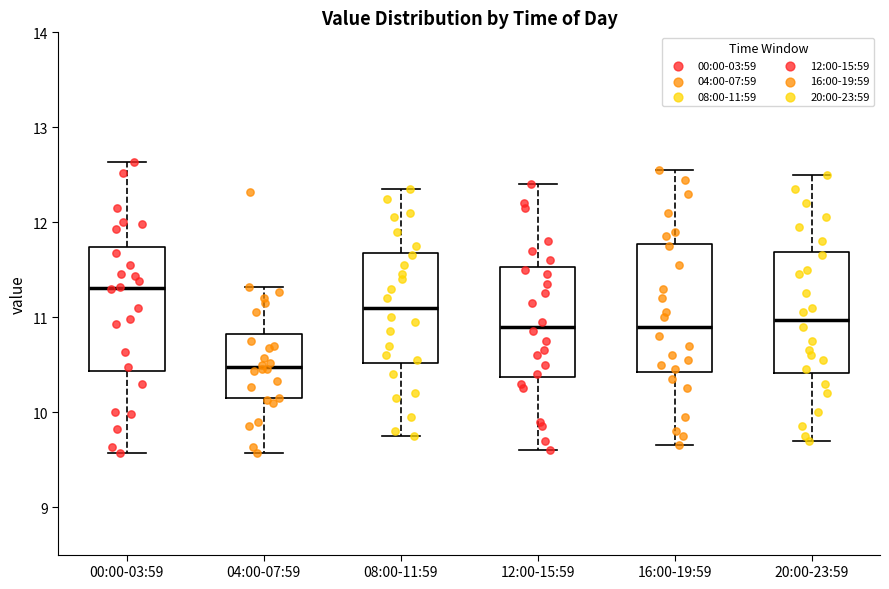

Reading left to right, read every box against the y-axis: the position of its median line, the range the box covers, and the ends of its whiskers. The values are not printed on the chart, so give them approximately, as read against the axis.

00:00-03:59: median 11.3, box 10.4 to 11.7, whiskers 9.6 to 12.6
04:00-07:59: median 10.5, box 10.1 to 10.8, whiskers 9.6 to 11.3
08:00-11:59: median 11.1, box 10.5 to 11.7, whiskers 9.8 to 12.4
12:00-15:59: median 10.9, box 10.4 to 11.5, whiskers 9.6 to 12.4
16:00-19:59: median 10.9, box 10.4 to 11.8, whiskers 9.7 to 12.6
20:00-23:59: median 11.0, box 10.4 to 11.7, whiskers 9.7 to 12.5